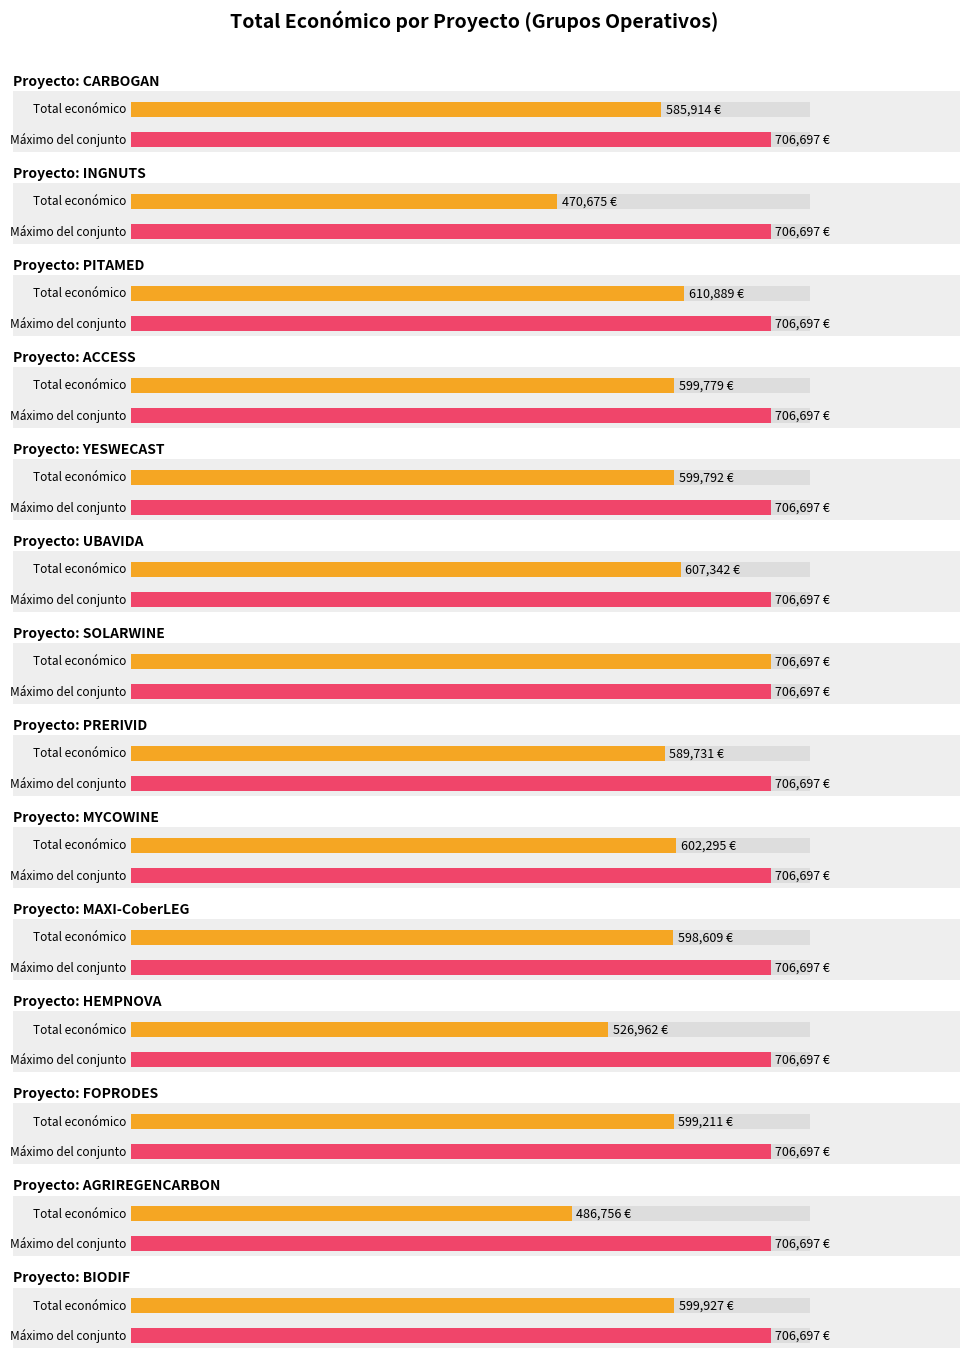

Does the chart contain any negative values?

No